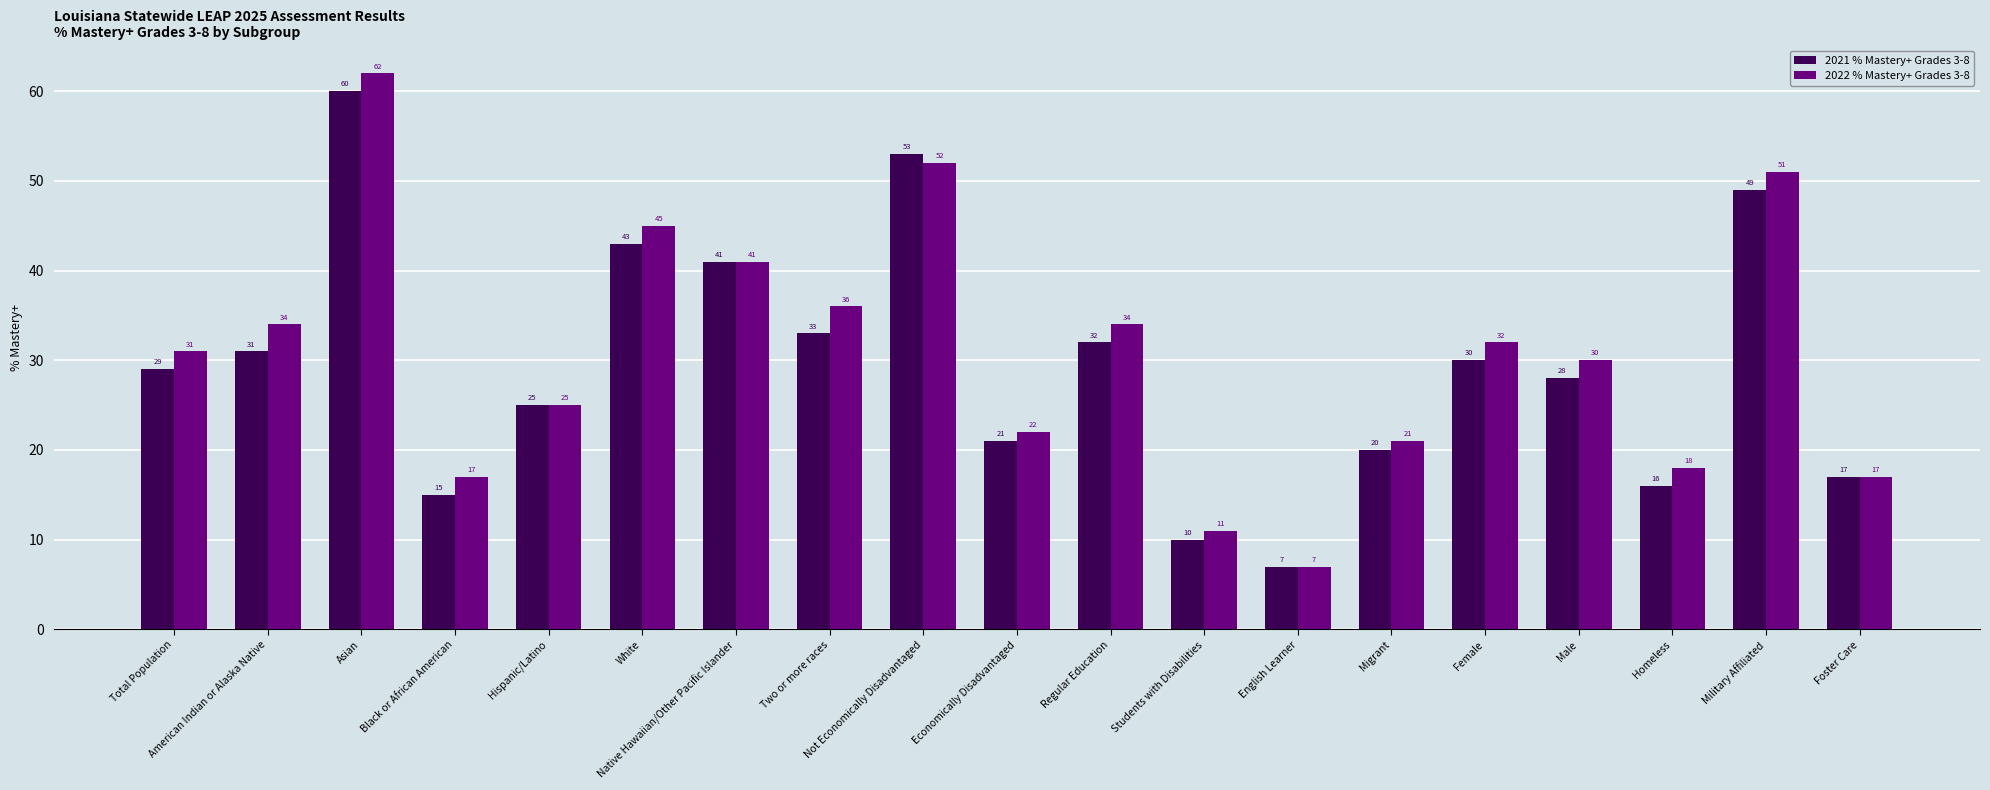

Reading right to left, transcribe all the data shown in this chart.

2021 % Mastery+ Grades 3-8: Foster Care=17	Military Affiliated=49	Homeless=16	Male=28	Female=30	Migrant=20	English Learner=7	Students with Disabilities=10	Regular Education=32	Economically Disadvantaged=21	Not Economically Disadvantaged=53	Two or more races=33	Native Hawaiian/Other Pacific Islander=41	White=43	Hispanic/Latino=25	Black or African American=15	Asian=60	American Indian or Alaska Native=31	Total Population=29
2022 % Mastery+ Grades 3-8: Foster Care=17	Military Affiliated=51	Homeless=18	Male=30	Female=32	Migrant=21	English Learner=7	Students with Disabilities=11	Regular Education=34	Economically Disadvantaged=22	Not Economically Disadvantaged=52	Two or more races=36	Native Hawaiian/Other Pacific Islander=41	White=45	Hispanic/Latino=25	Black or African American=17	Asian=62	American Indian or Alaska Native=34	Total Population=31